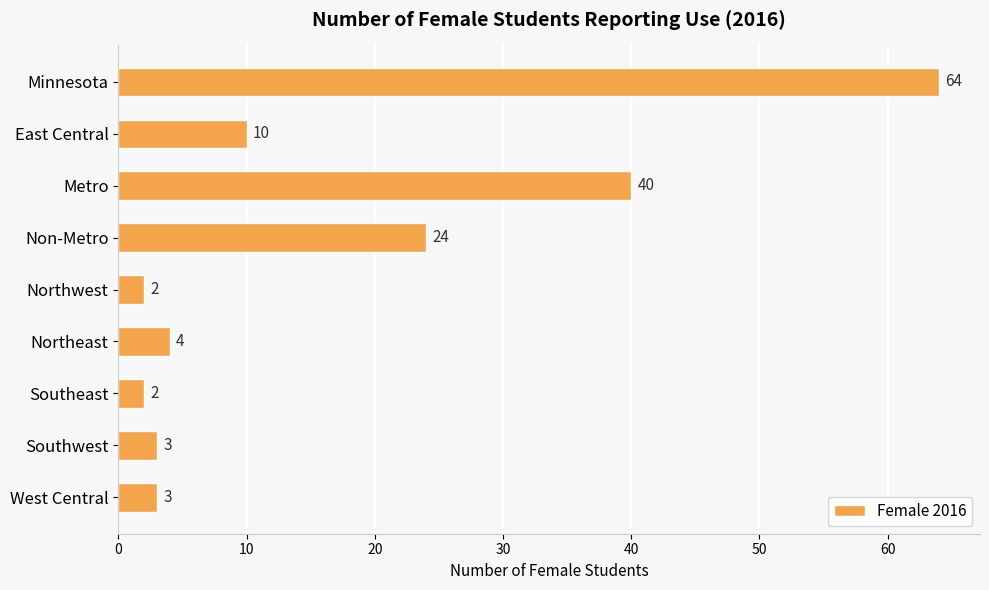

How many bars are there in total?

9